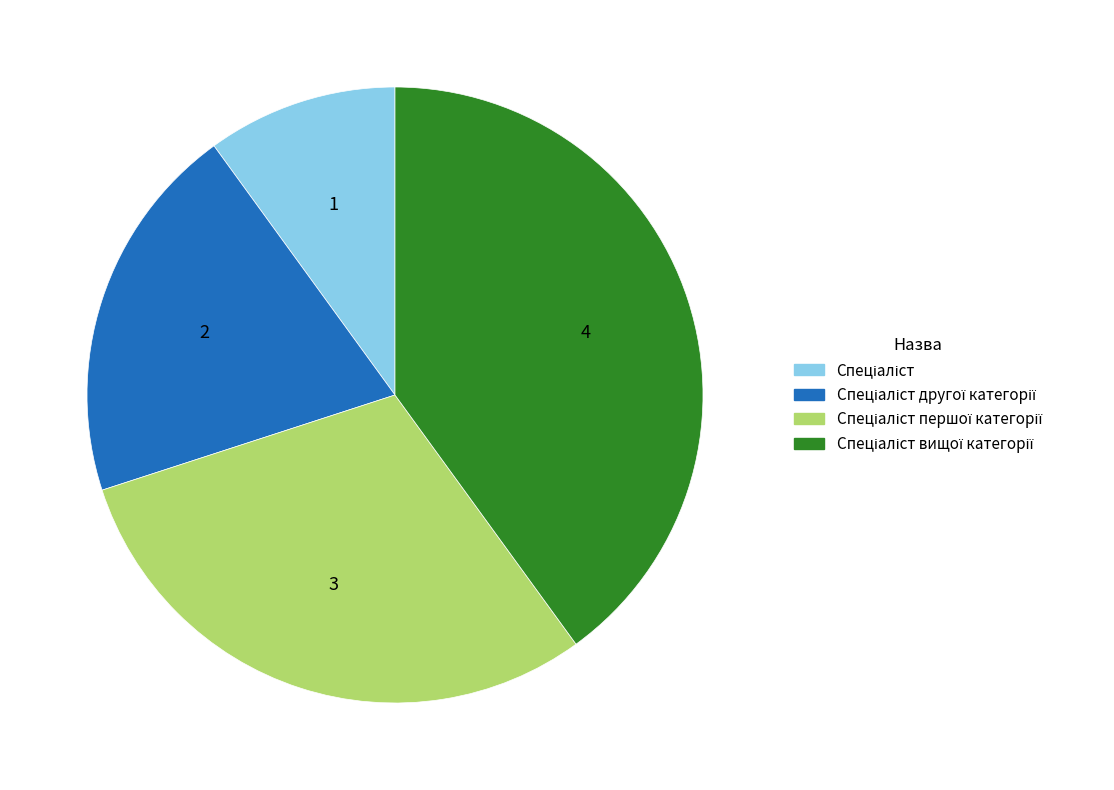

Is there a majority slice in this chart?

No